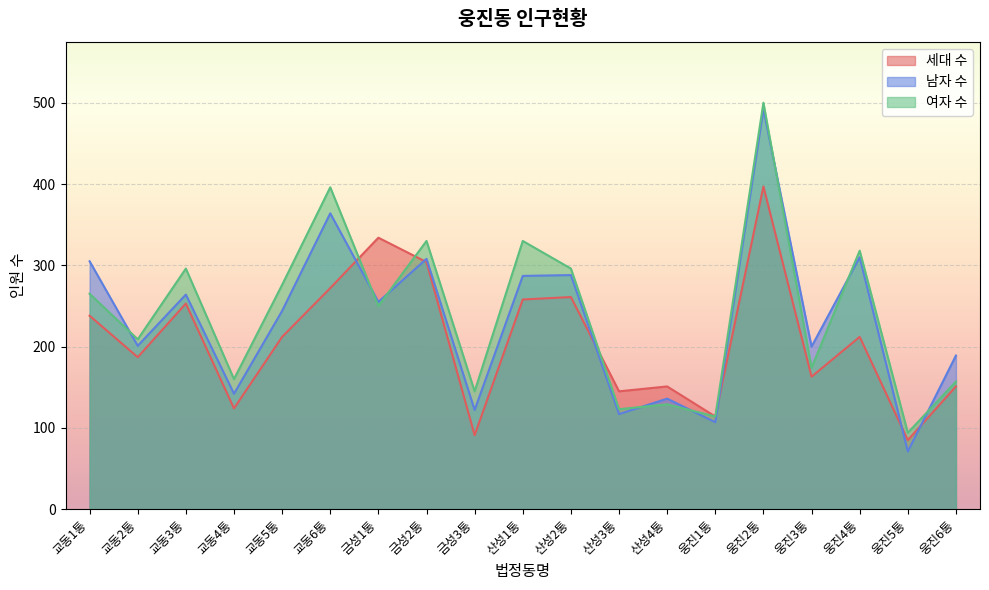

True or false: 남자 수 and 여자 수 cross at least once.

True